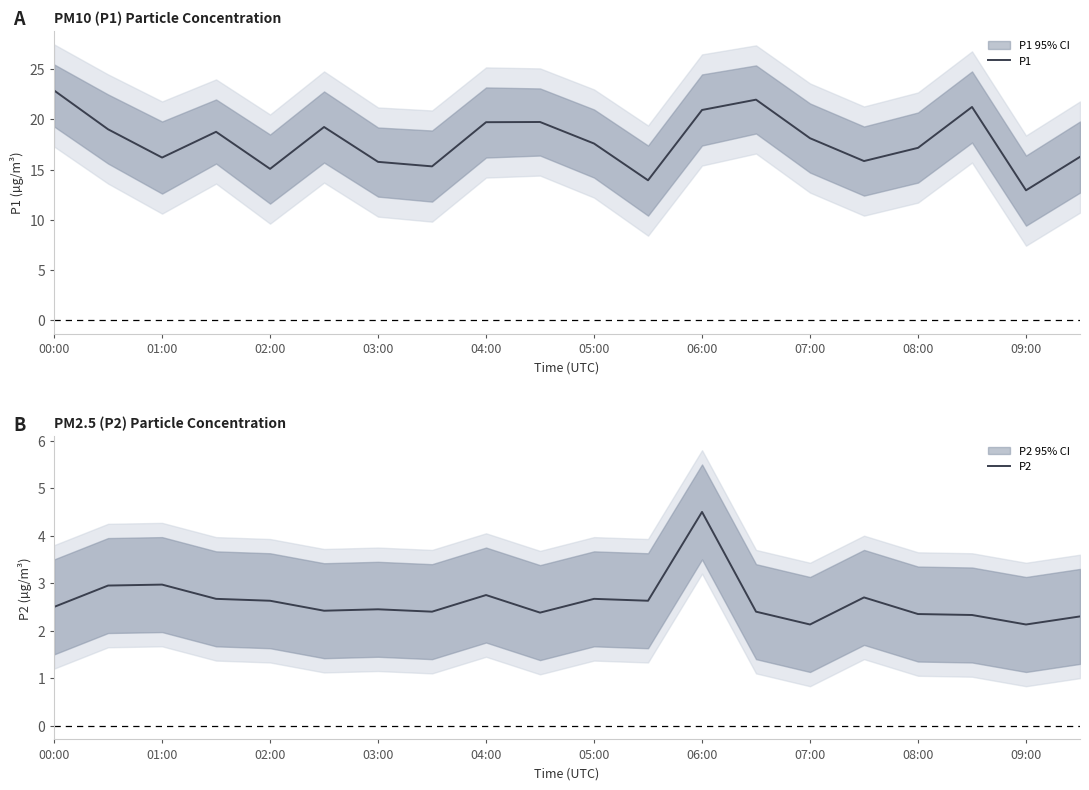

What is the lowest value of the P1 series?

12.9